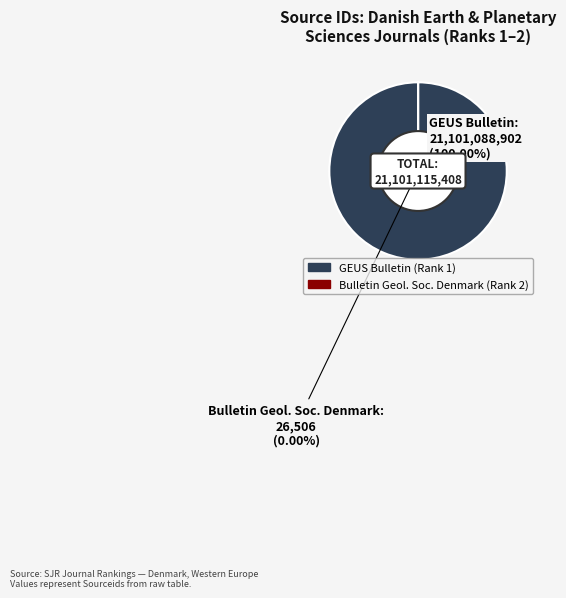

To the nearest percent, what is the difference between the GEUS Bulletin (Rank 1) and Bulletin of the Geological Society of Denmark (Rank 2) slice percentages?

100%